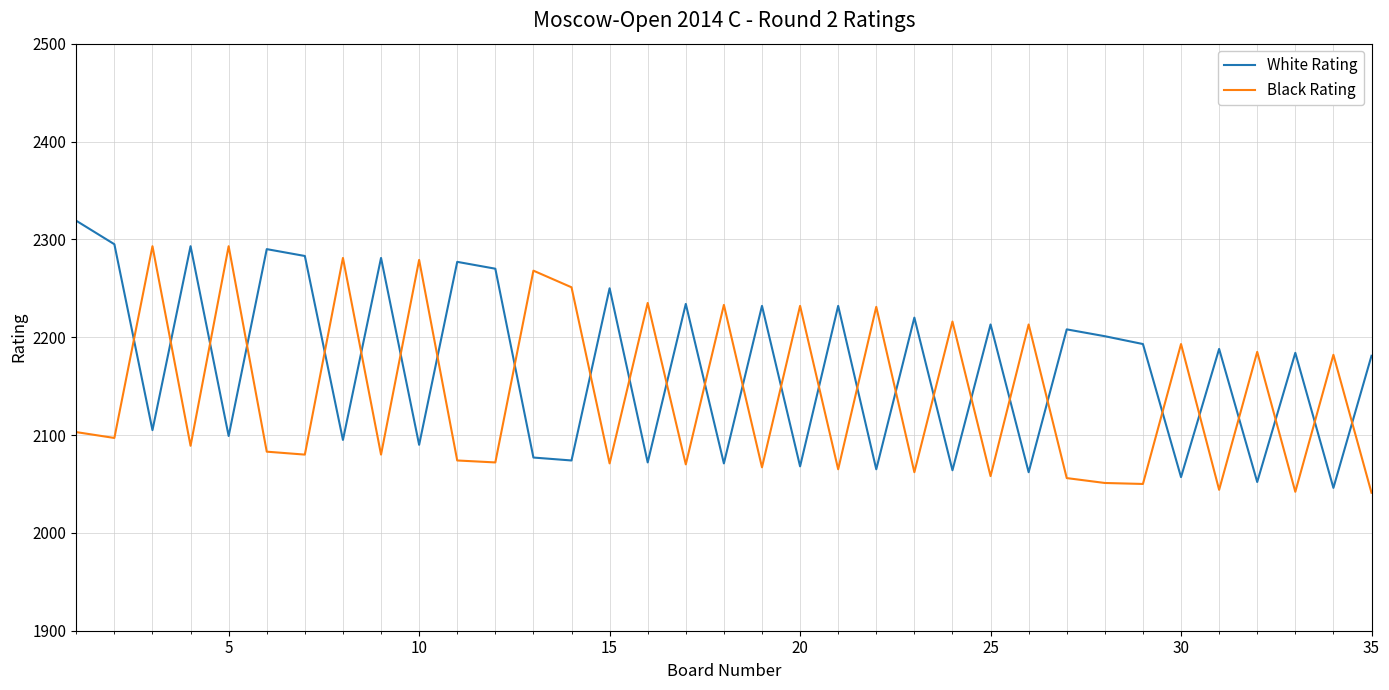

Rank the series by their average value, from highest to lowest.

White Rating, Black Rating